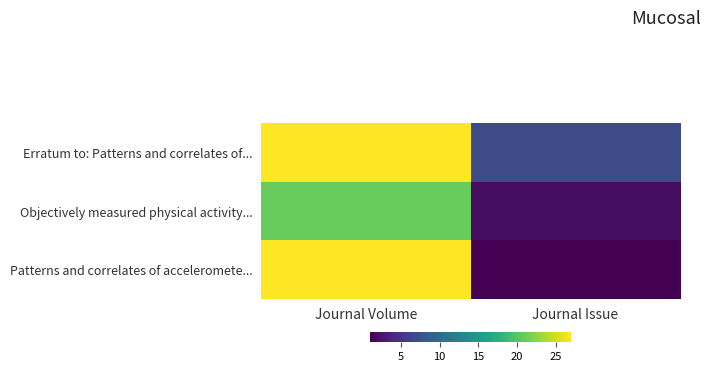

At which category is the sum across all series the highest?

Journal Volume